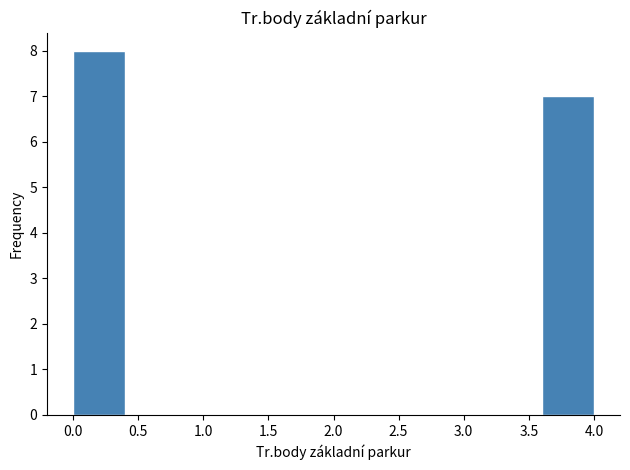

Reading left to right, transcribe this chart: for each bar, give the range it covers on the x-axis and its height. The values are not printed on the chart, so give them approximately, as read against the axis.

0.0 to 0.4: 8
0.4 to 0.8: 0
0.8 to 1.2: 0
1.2 to 1.6: 0
1.6 to 2.0: 0
2.0 to 2.4: 0
2.4 to 2.8: 0
2.8 to 3.2: 0
3.2 to 3.6: 0
3.6 to 4.0: 7